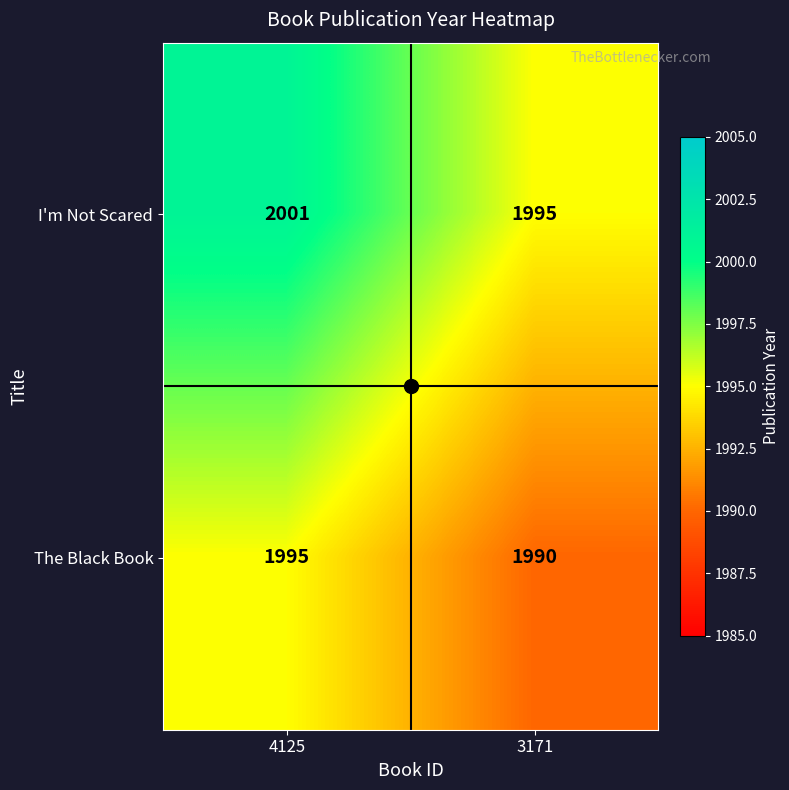

Which series has the largest range (max minus min)?

I'm Not Scared